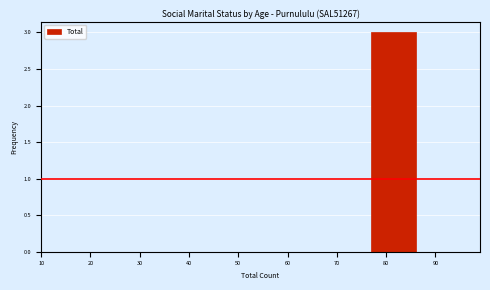

What is the height of the bar covering 77 to 86 on the x-axis? The values are not printed on the chart, so give them approximately, as read against the axis.

3